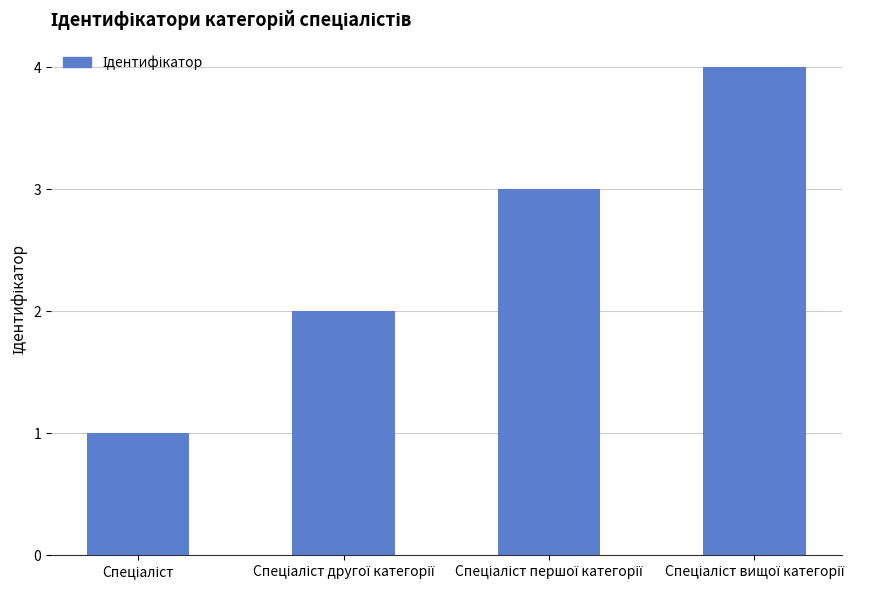

What is the maximum value shown in the chart?

4